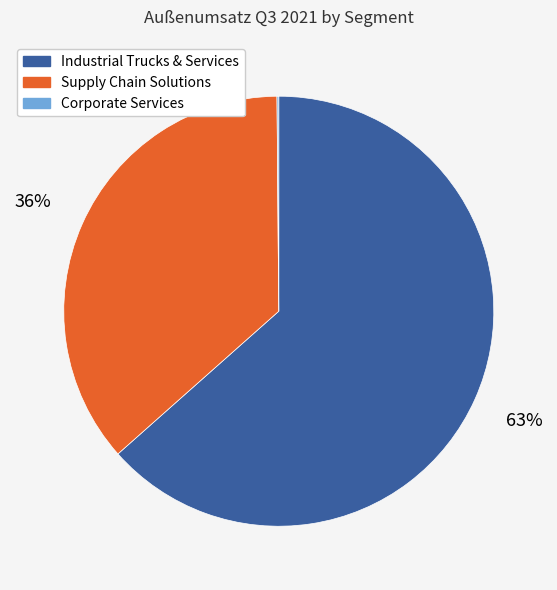

To the nearest percent, what is the combined percentage of Supply Chain Solutions and Industrial Trucks & Services?

100%